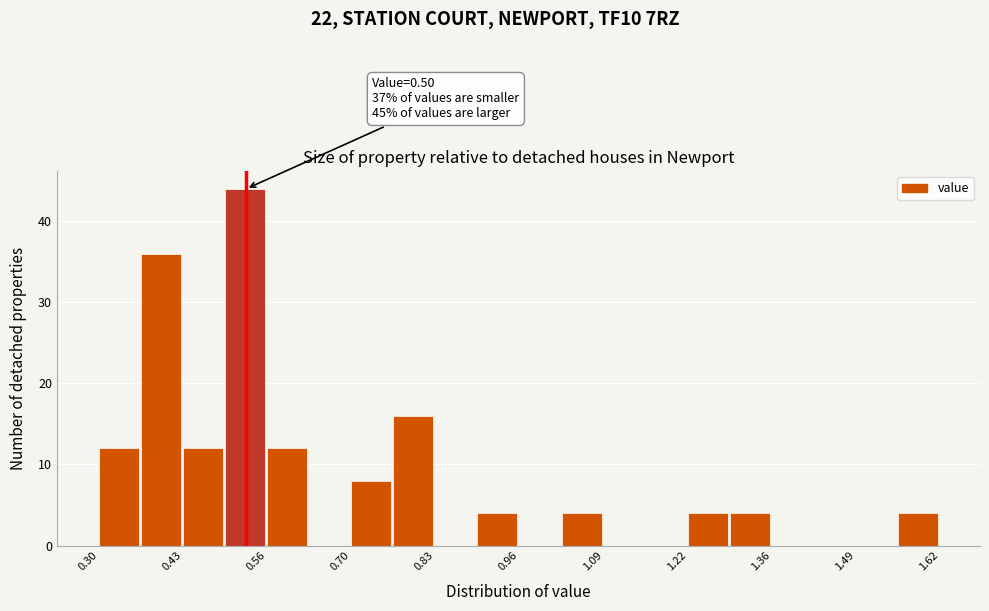

Around what value on the x-axis is the tallest bar? Give the approximate position of its centre, as read against the axis.

0.52